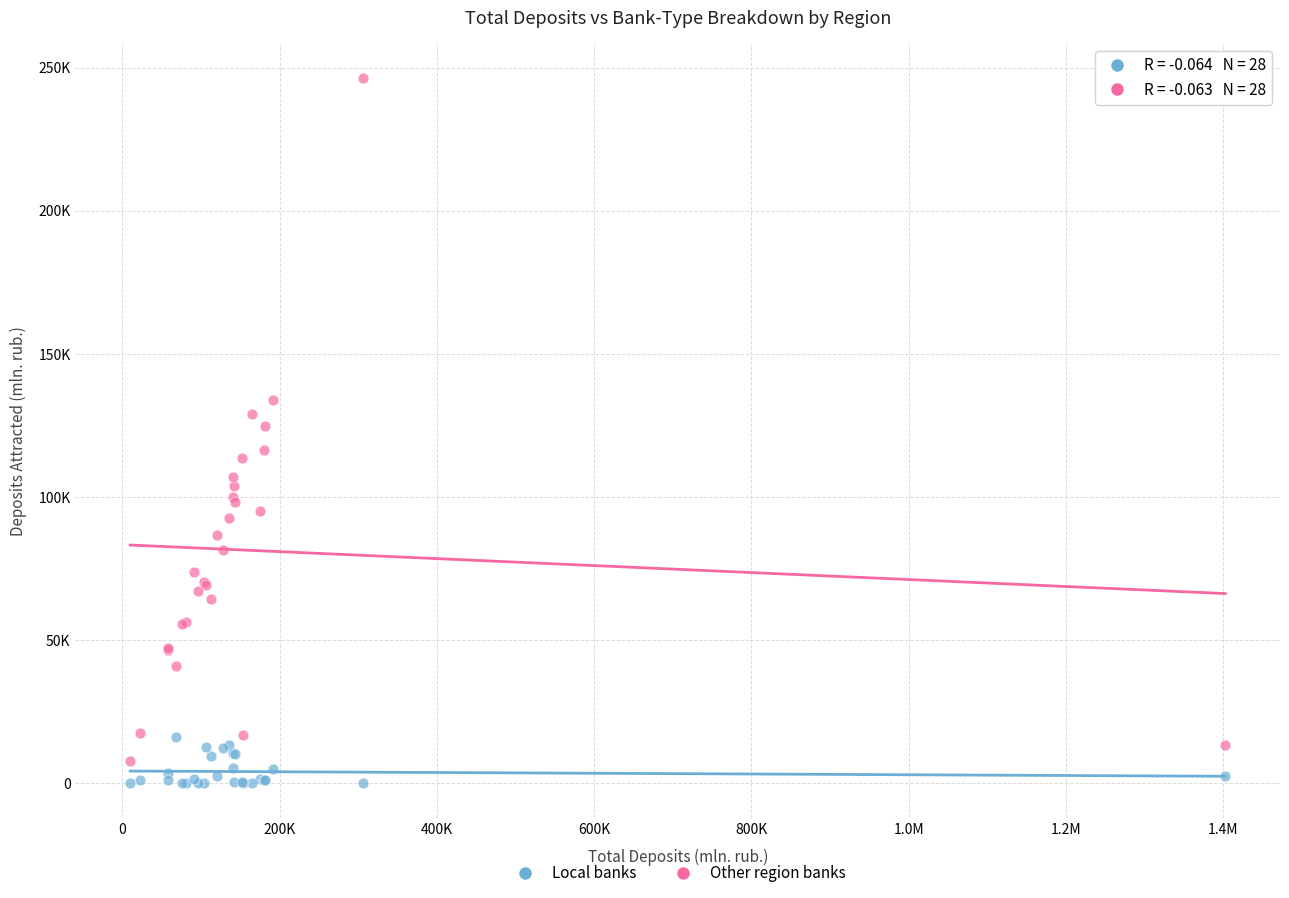

What are all the series names shown in the legend?

Local banks, Other region banks